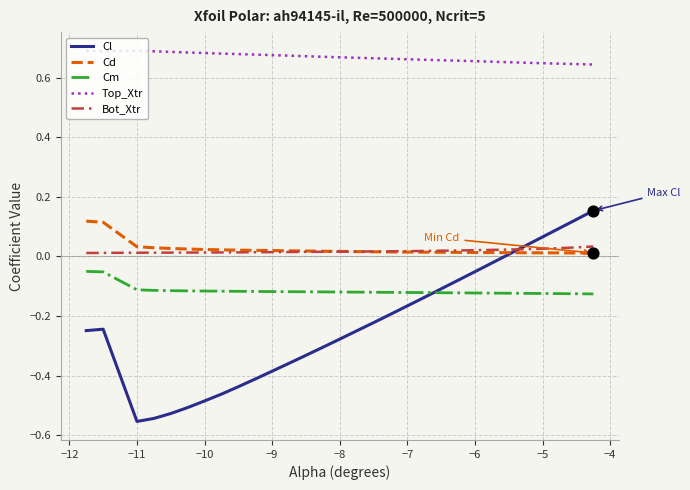

True or false: Cd and Cm intersect in this chart.

False